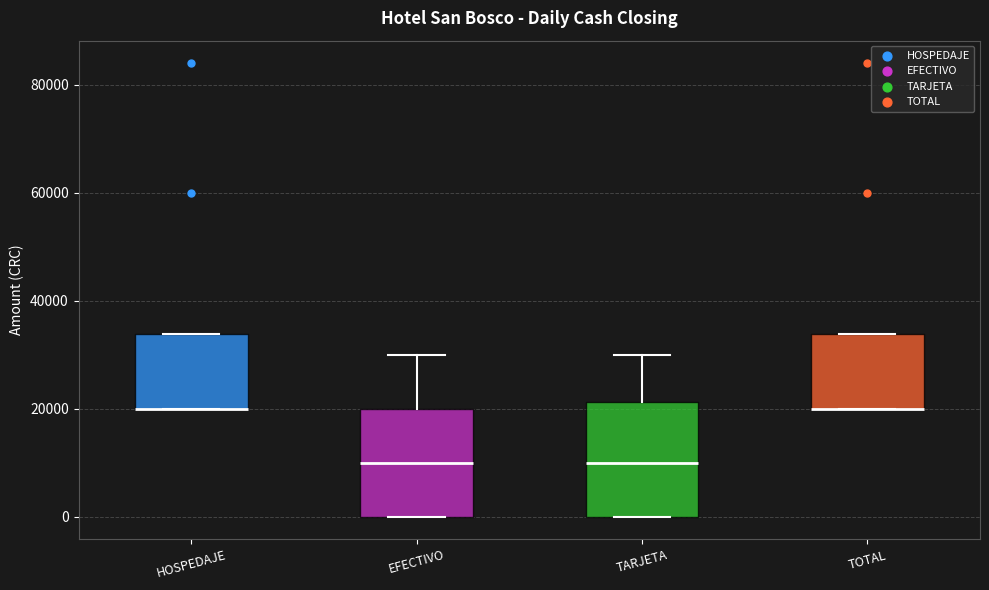

Reading left to right, read every box against the y-axis: the position of its median line, the range the box covers, and the ends of its whiskers. The values are not printed on the chart, so give them approximately, as read against the axis.

HOSPEDAJE: median 20000 (drawn on the box's lower edge), box 20000 to 34000, whiskers 20000 to 34000
EFECTIVO: median 10000, box 0 to 20000, whiskers 0 to 30000
TARJETA: median 10000, box 0 to 22000, whiskers 0 to 30000
TOTAL: median 20000 (drawn on the box's lower edge), box 20000 to 34000, whiskers 20000 to 34000